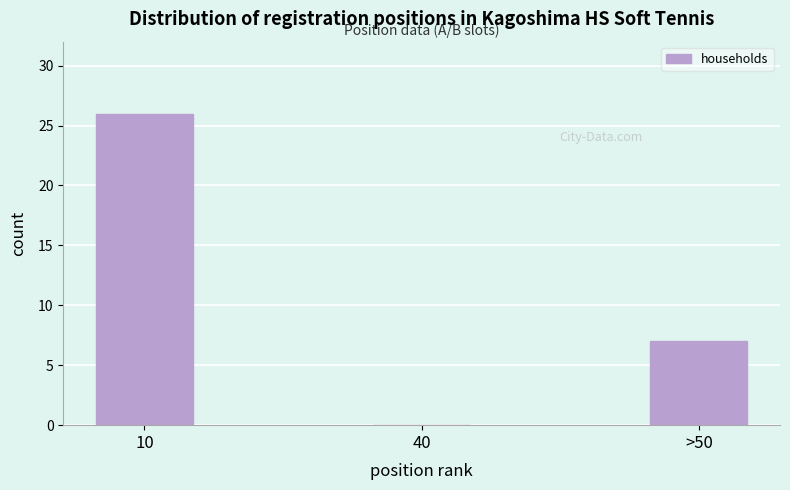

Reading right to left, what are all the values shown in this chart?

>50=7	40=0	10=26